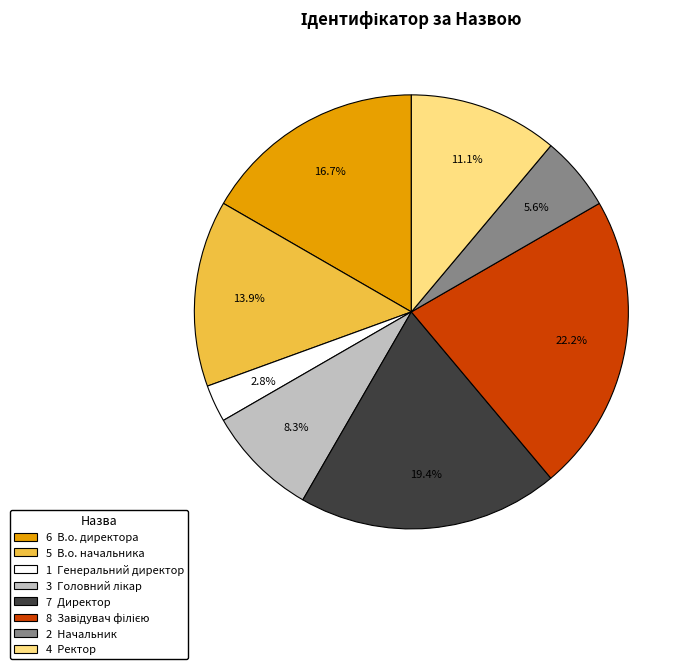

To the nearest percent, what is the average slice percentage?

12%